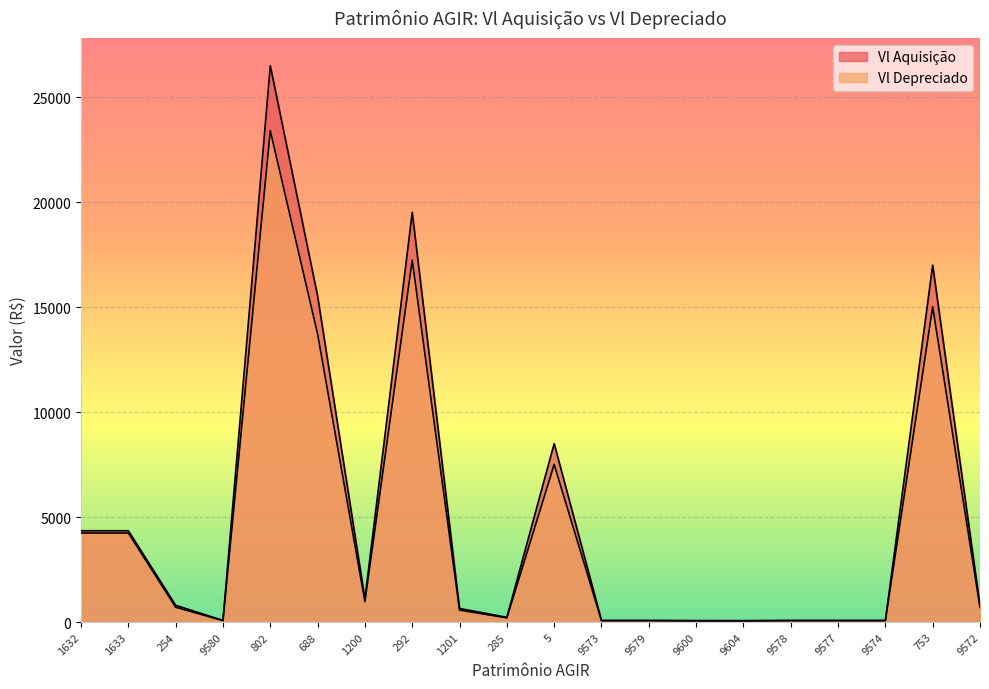

What is the maximum value shown in the chart?

26500.0